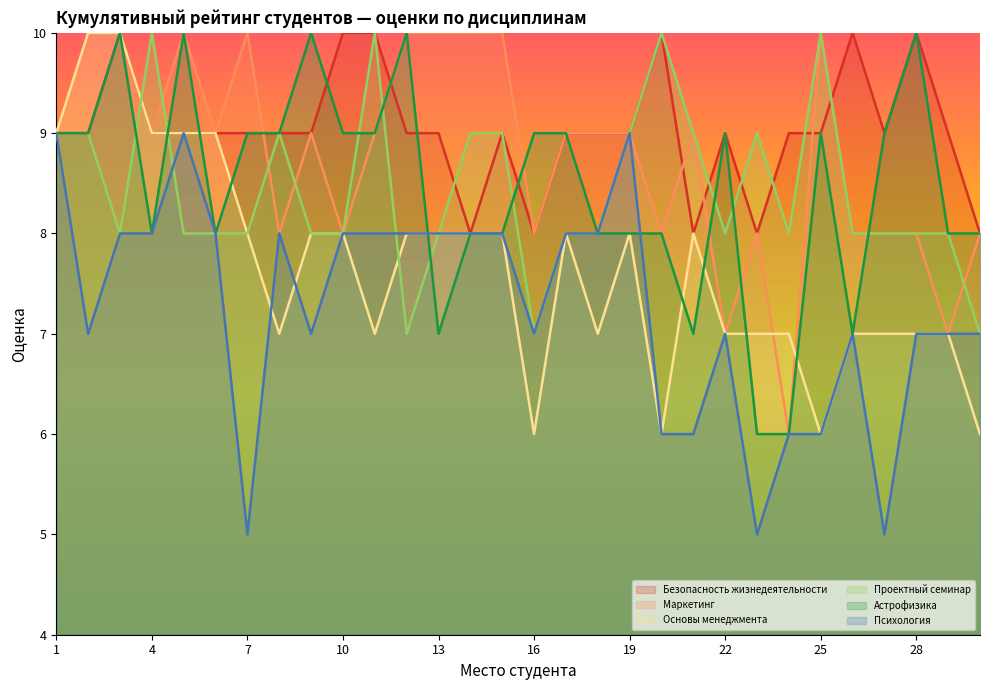

Reading left to right, transcribe all the data shown in this chart.

Безопасность жизнедеятельности: 1=9	2=9	3=10	4=9	5=9	6=9	7=9	8=9	9=9	10=10	11=10	12=9	13=9	14=8	15=9	16=8	17=9	18=9	19=9	20=10	21=8	22=9	23=8	24=9	25=9	26=10	27=9	28=10	29=9	30=8
Маркетинг: 1=9	2=10	3=10	4=9	5=10	6=9	7=10	8=8	9=9	10=8	11=9	12=10	13=10	14=10	15=10	16=8	17=9	18=9	19=9	20=8	21=9	22=7	23=8	24=6	25=10	26=8	27=8	28=8	29=7	30=8
Основы менеджмента: 1=9	2=10	3=10	4=9	5=9	6=9	7=8	8=7	9=8	10=8	11=7	12=8	13=8	14=8	15=8	16=6	17=8	18=7	19=8	20=6	21=8	22=7	23=7	24=7	25=6	26=7	27=7	28=7	29=7	30=6
Проектный семинар: 1=9	2=9	3=8	4=10	5=8	6=8	7=8	8=9	9=8	10=8	11=10	12=7	13=8	14=9	15=9	16=7	17=8	18=8	19=9	20=10	21=9	22=8	23=9	24=8	25=10	26=8	27=8	28=8	29=8	30=7
Астрофизика: 1=9	2=9	3=10	4=8	5=10	6=8	7=9	8=9	9=10	10=9	11=9	12=10	13=7	14=8	15=8	16=9	17=9	18=8	19=8	20=8	21=7	22=9	23=6	24=6	25=9	26=7	27=9	28=10	29=8	30=8
Психология: 1=9	2=7	3=8	4=8	5=9	6=8	7=5	8=8	9=7	10=8	11=8	12=8	13=8	14=8	15=8	16=7	17=8	18=8	19=9	20=6	21=6	22=7	23=5	24=6	25=6	26=7	27=5	28=7	29=7	30=7